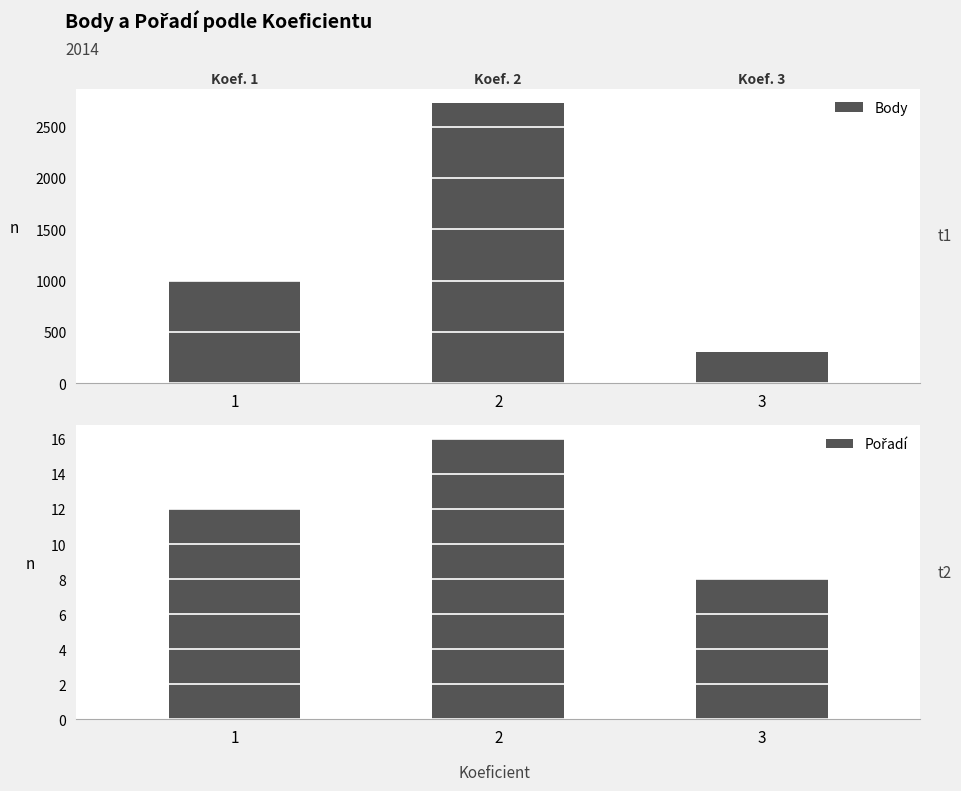

What is the total value across all series at 1?

1009